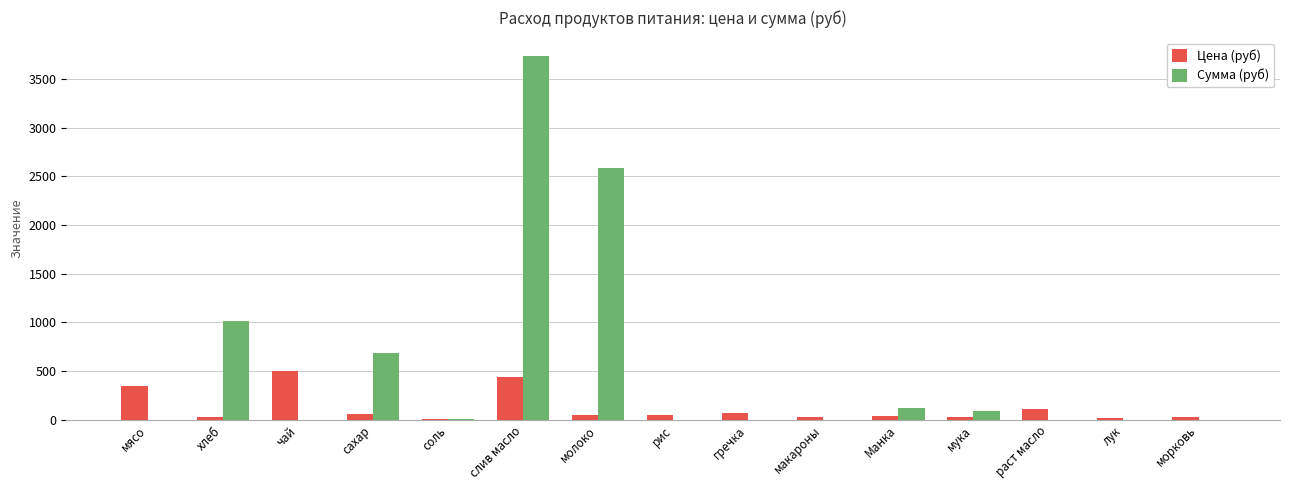

True or false: Сумма (руб) has a value of 4606.4 at молоко.

False